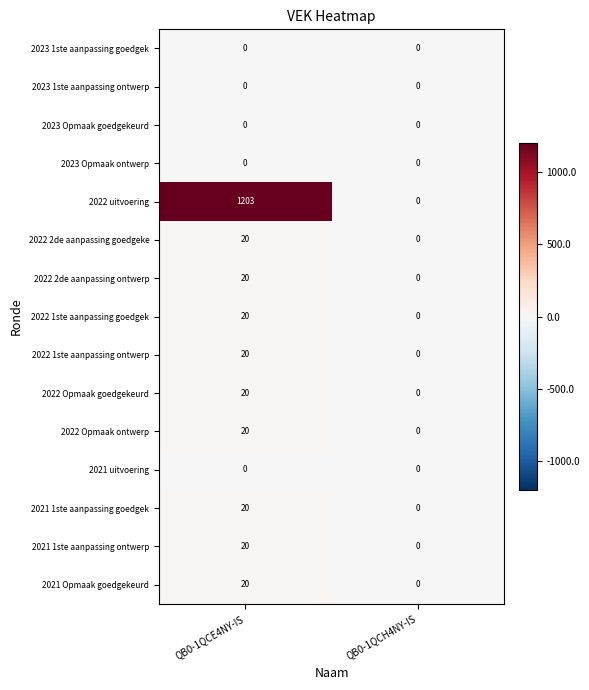

Which series has the largest total across all categories?

2022 uitvoering